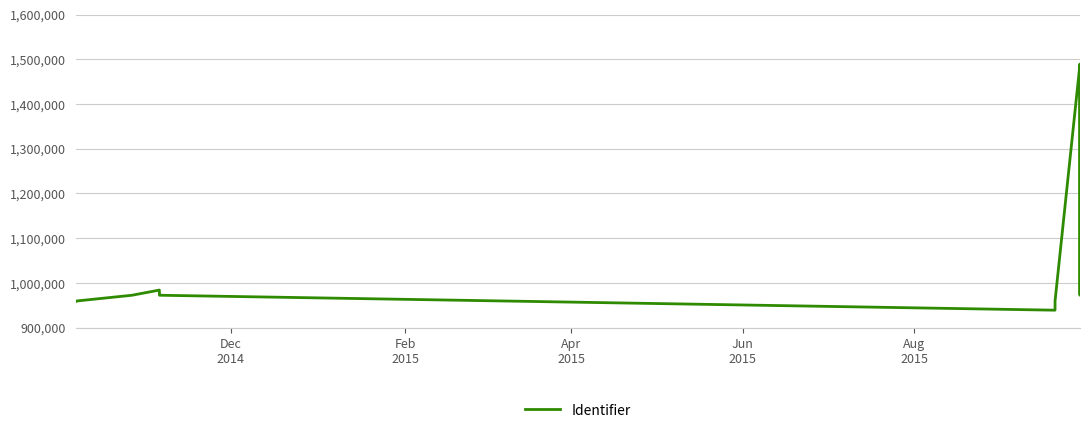

How many categories are shown in the chart?

15